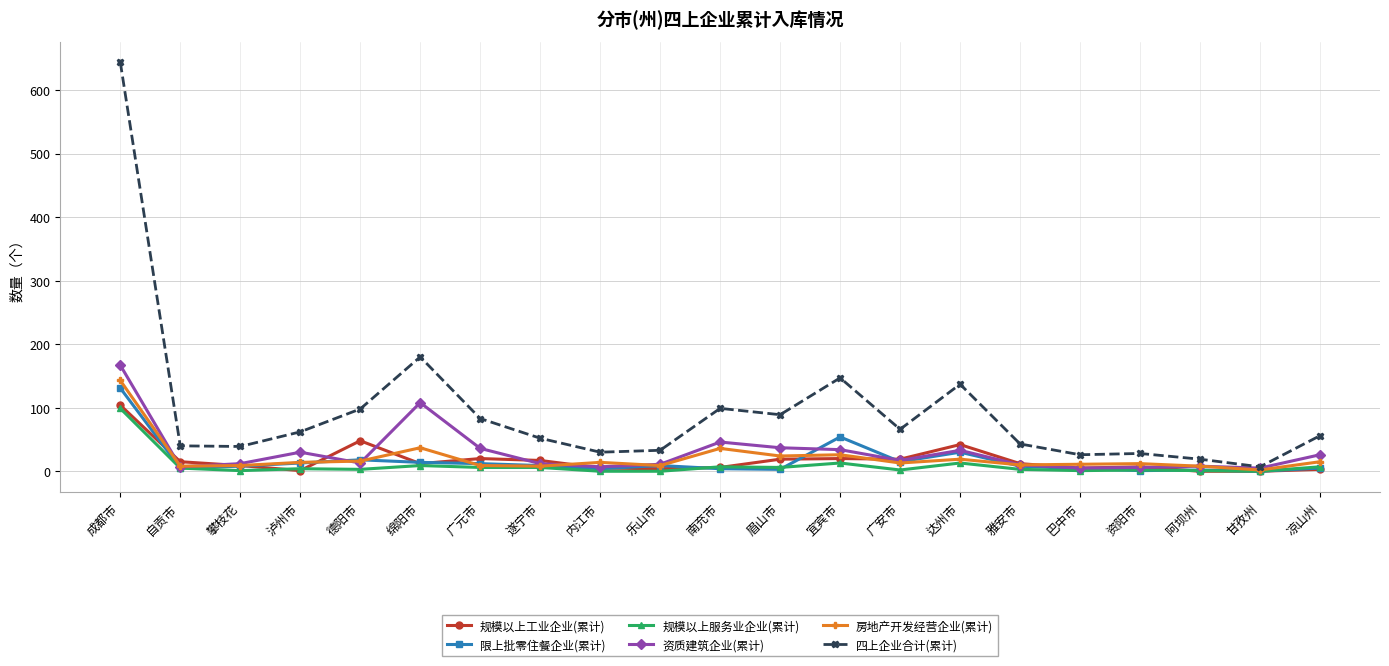

What is the maximum value shown in the chart?

644